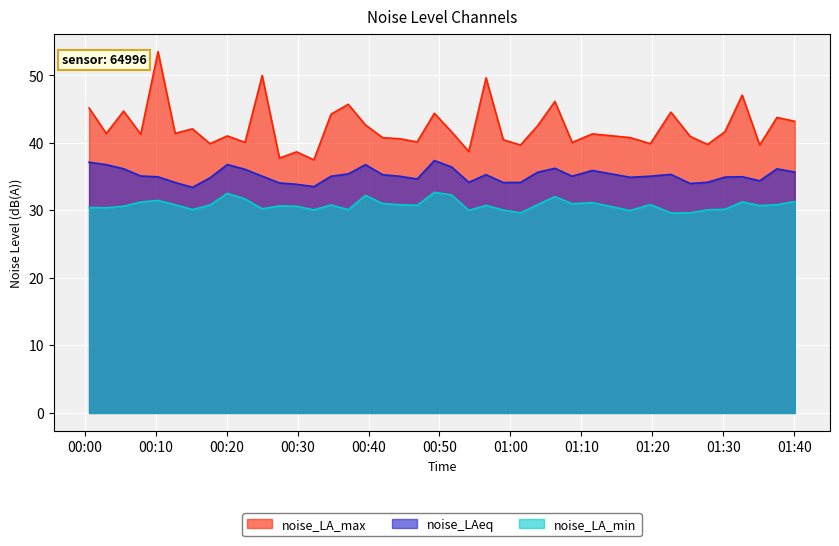

List the series in order of their overall mean, lowest first.

noise_LA_min, noise_LAeq, noise_LA_max